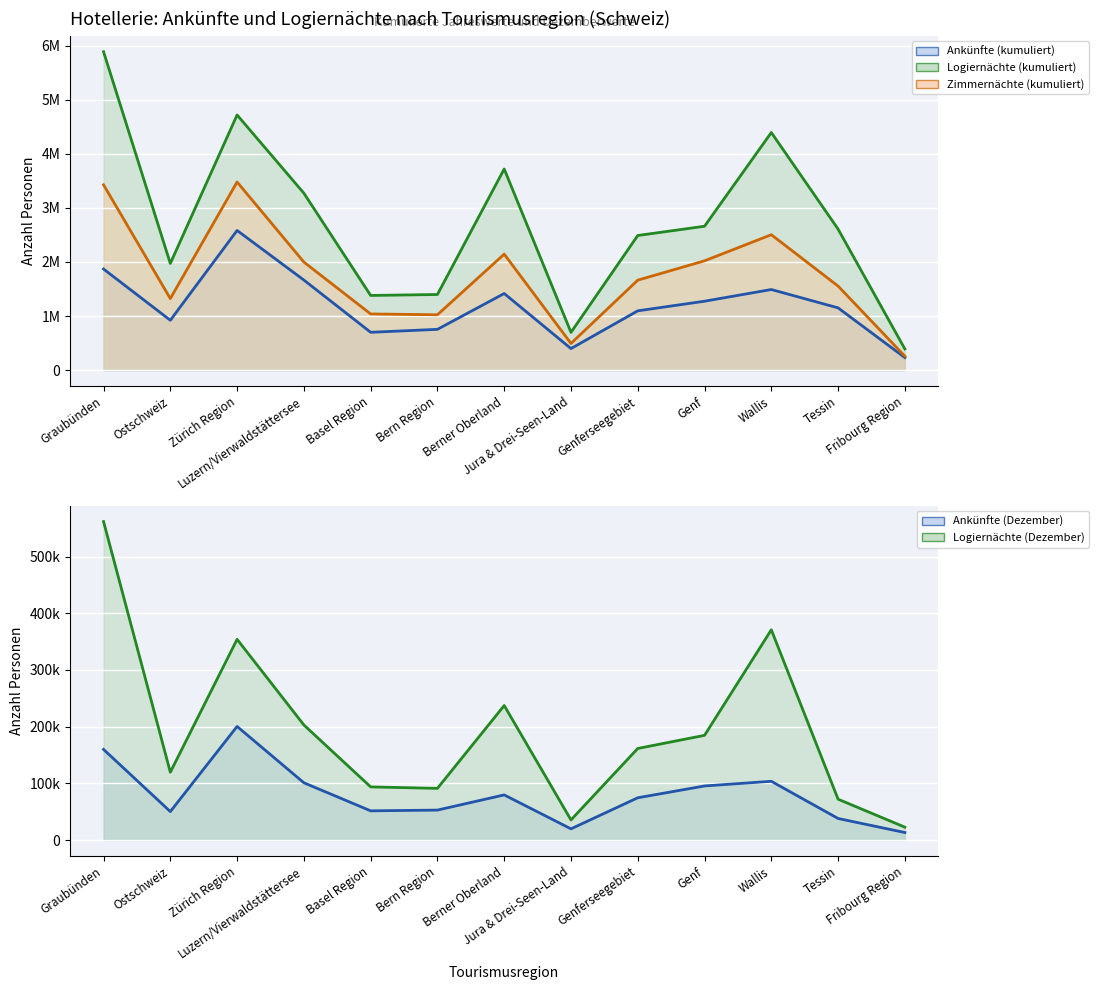

Reading left to right, list all the values displayed in this chart.

Linie Ankünfte (kumuliert): 1870043	922983	2582401	1665960	700965	755228	1417312	400022	1097602	1275154	1491322	1152092	233410
Linie Logiernächte (kumuliert): 5885436	1973014	4716798	3271381	1381797	1399252	3718523	699636	2489649	2660591	4392327	2607592	392897
Linie Zimmernächte (kumuliert): 3426314	1323804	3478183	1998388	1039869	1024702	2145082	494927	1664199	2021495	2504029	1554823	259389
Linie Ankünfte (Dezember): 159849	50222	200318	101002	51517	52825	79599	19738	74550	95377	103613	38019	13266
Linie Logiernächte (Dezember): 561662	119644	353965	202941	93719	91151	237223	35454	161497	184649	370745	72028	22706